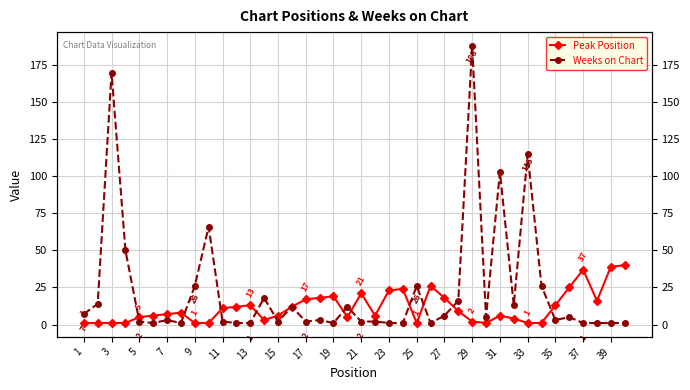

What is the average value of the Weeks on Chart series?

23